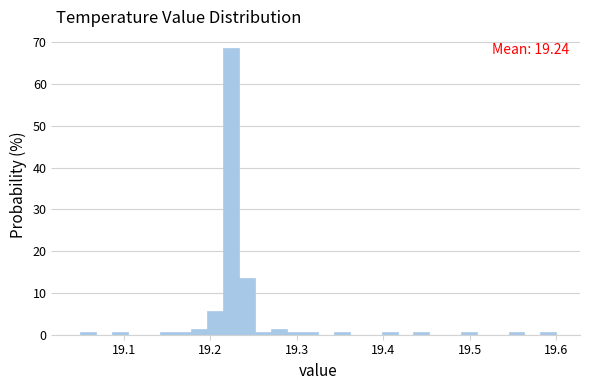

Around what value on the x-axis is the tallest bar? Give the approximate position of its centre, as read against the axis.

19.22